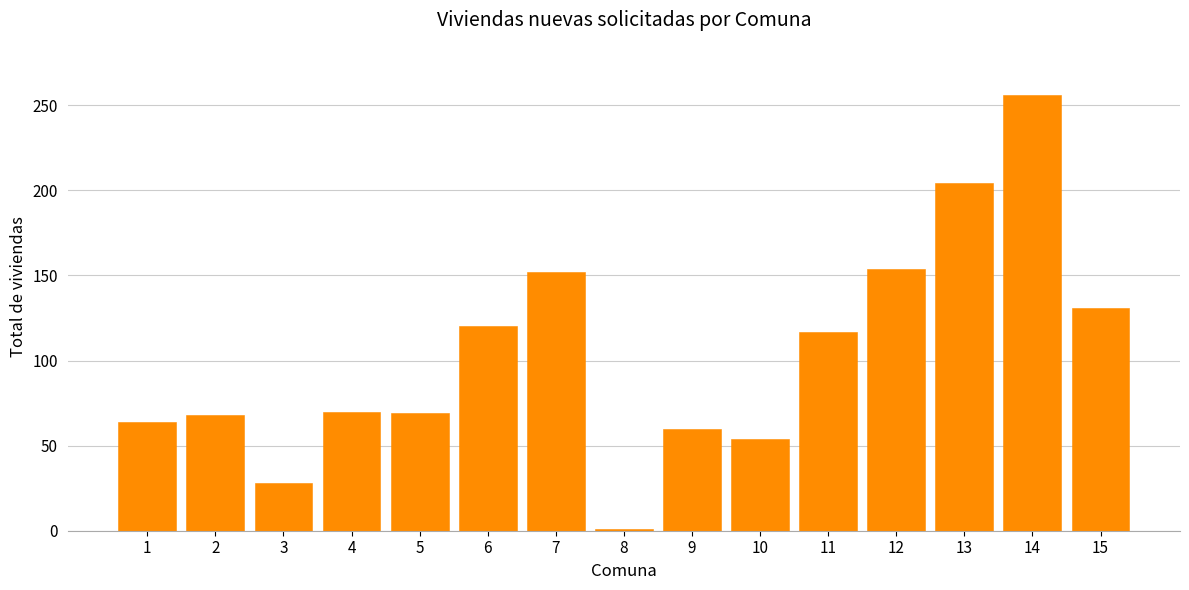

What is the value of the 5th bar from the left?

69